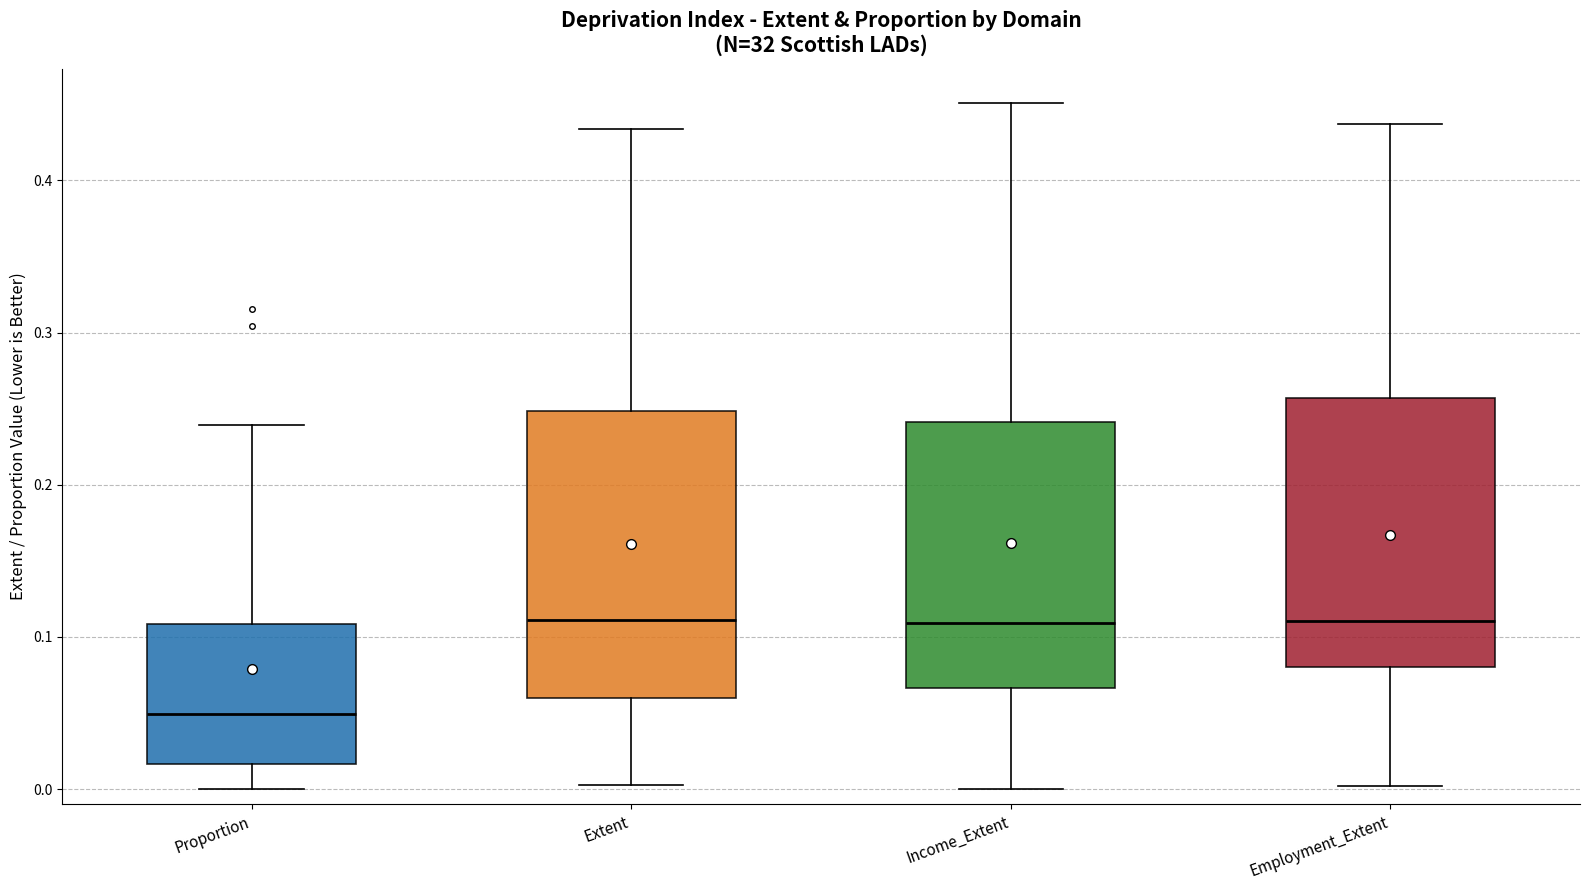

Reading left to right, transcribe this box plot: for each box, give where its median line is, the range the box spans, and where its two whiskers end, as read against the y-axis. The values are not printed on the chart, so give them approximately, as read against the axis.

Proportion: median 0.05, box 0.02 to 0.11, whiskers 0.00 to 0.24
Extent: median 0.11, box 0.06 to 0.25, whiskers 0.00 to 0.43
Income_Extent: median 0.11, box 0.07 to 0.24, whiskers 0.00 to 0.45
Employment_Extent: median 0.11, box 0.08 to 0.26, whiskers 0.00 to 0.44